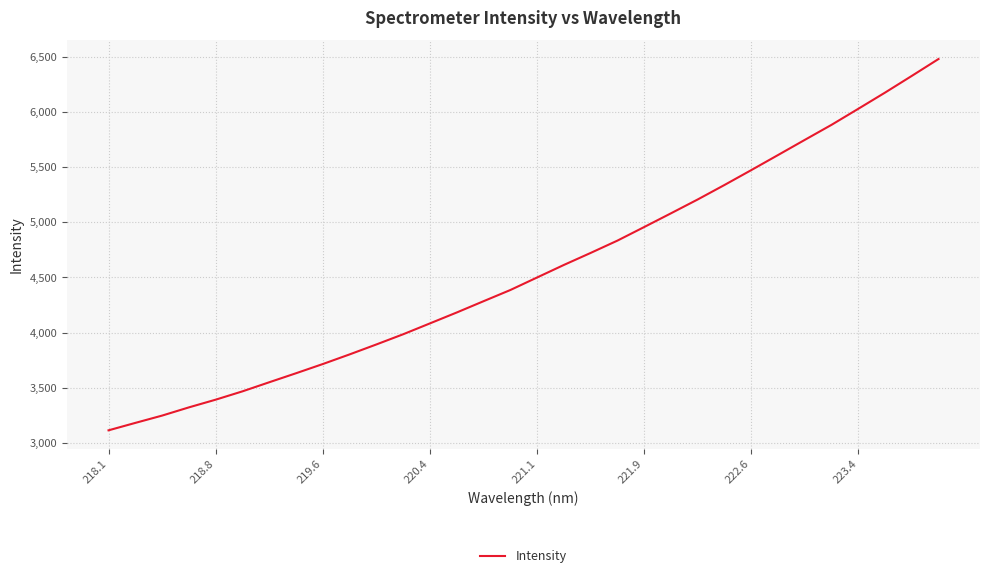

True or false: the data has more than 1 interior local peaks.

False